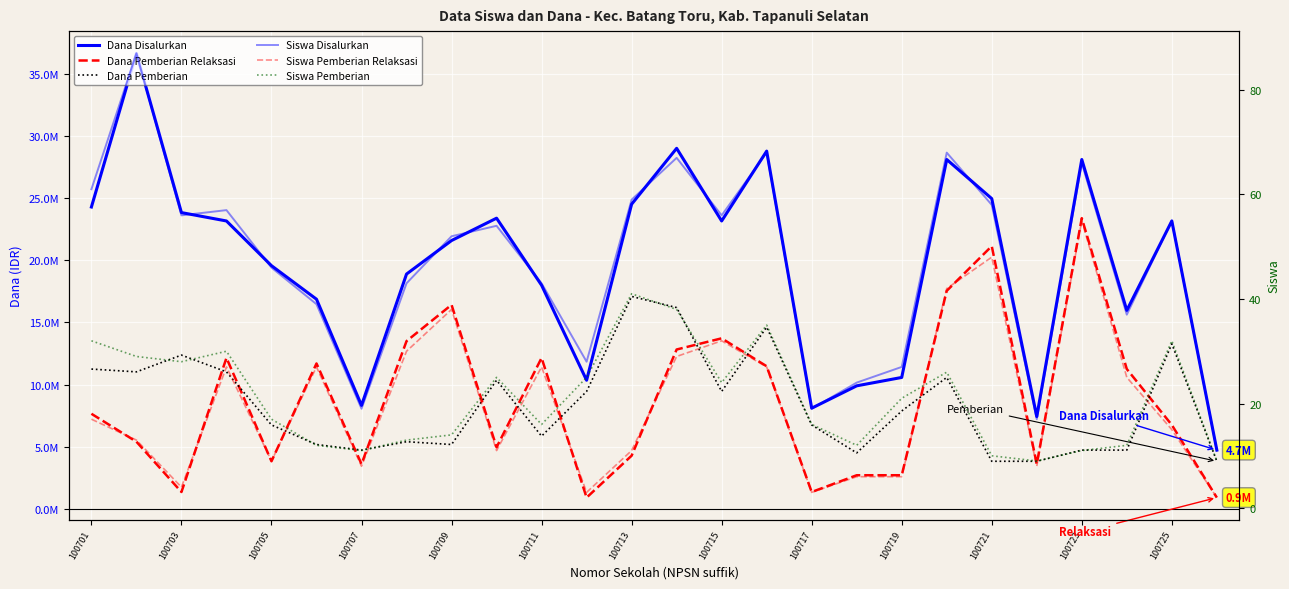

True or false: Dana Disalurkan and Dana Pemberian Relaksasi intersect in this chart.

False